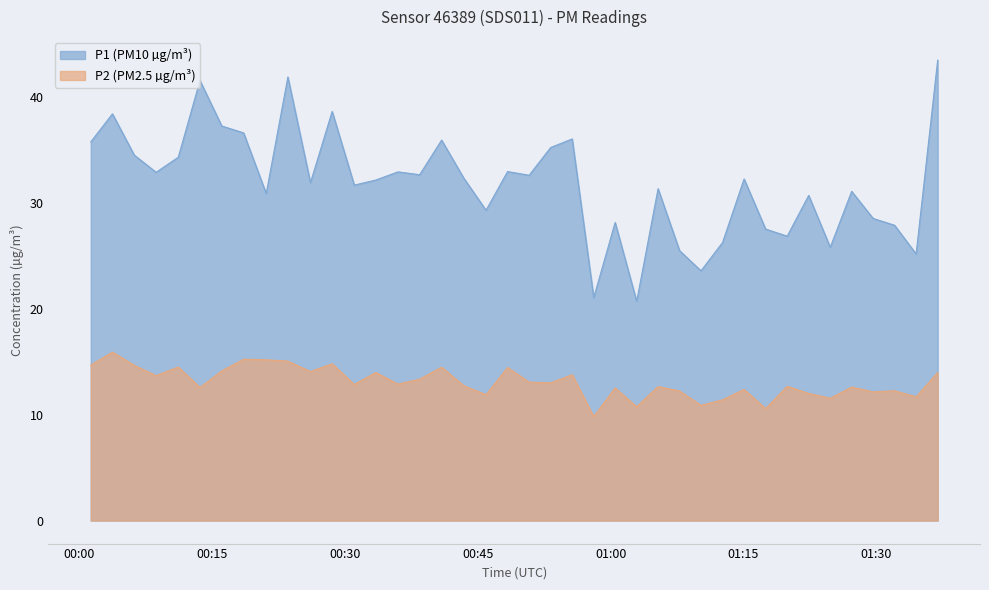

How many data points does each series have?

40